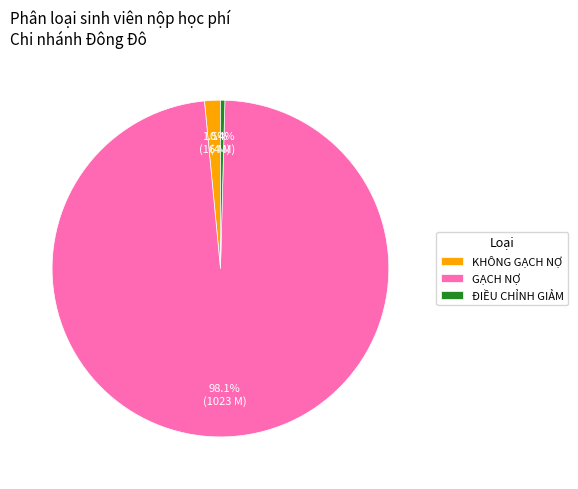

Count the number of slices in the pie.

3